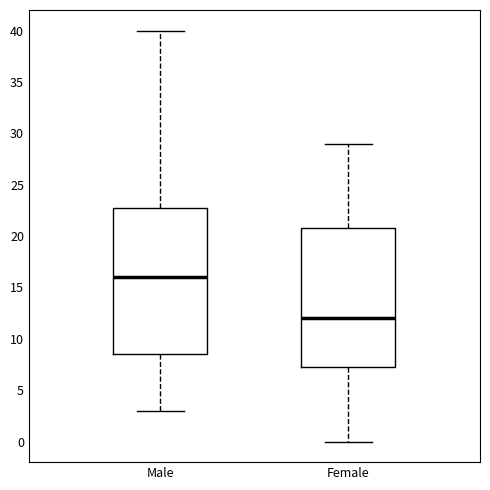

Which box's median line is the lowest?

Female